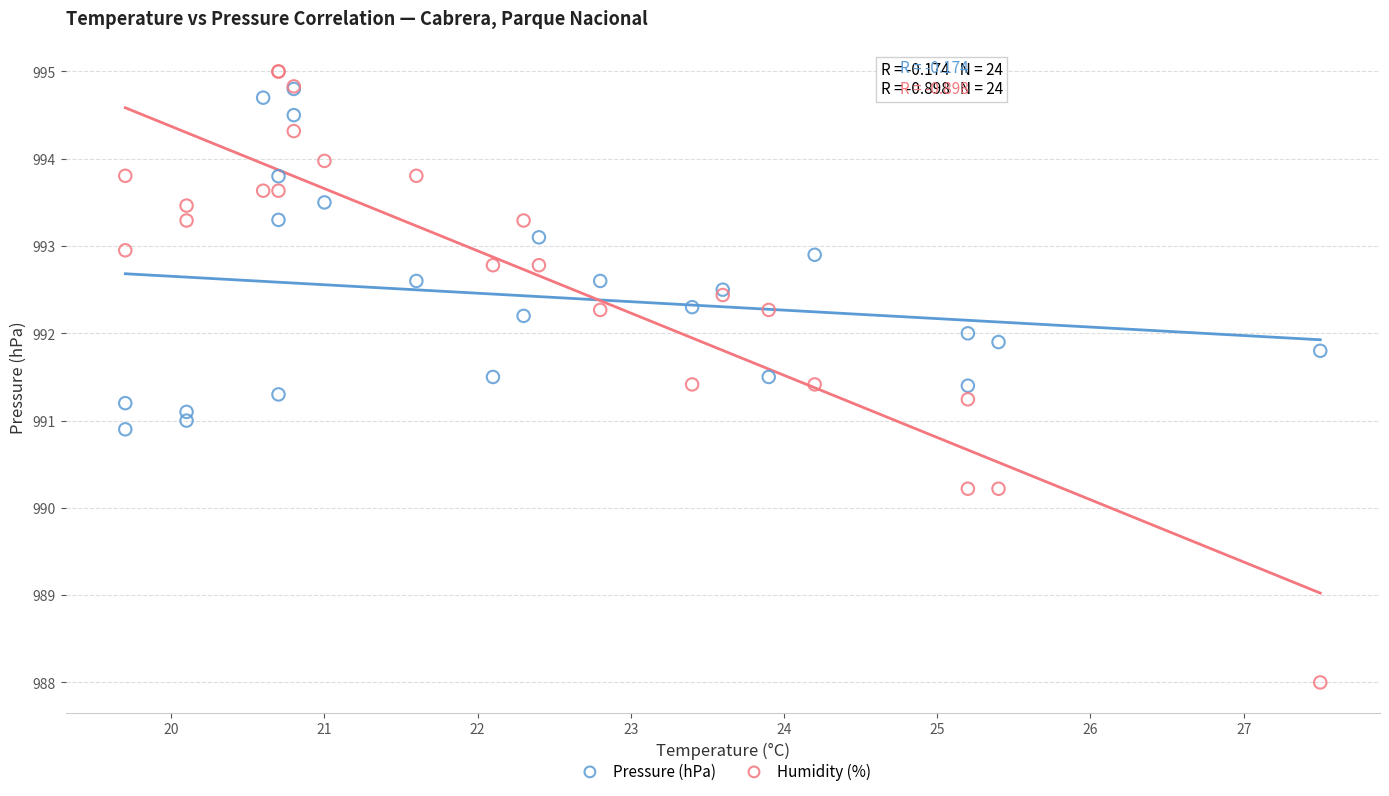

What are all the series names shown in the legend?

Pressure (hPa), Humidity (%)